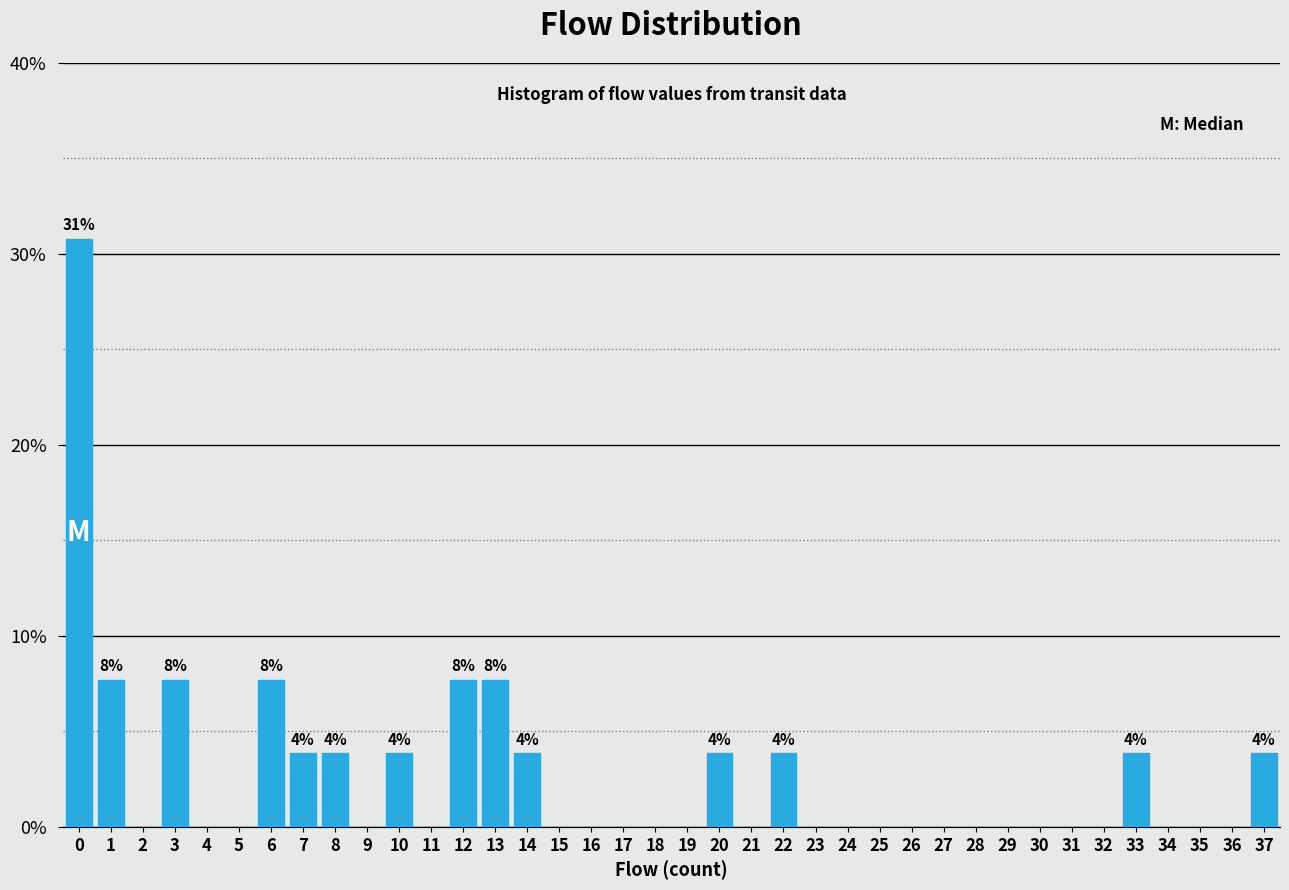

Which range on the x-axis has the tallest bar?

-0.5 to 0.5